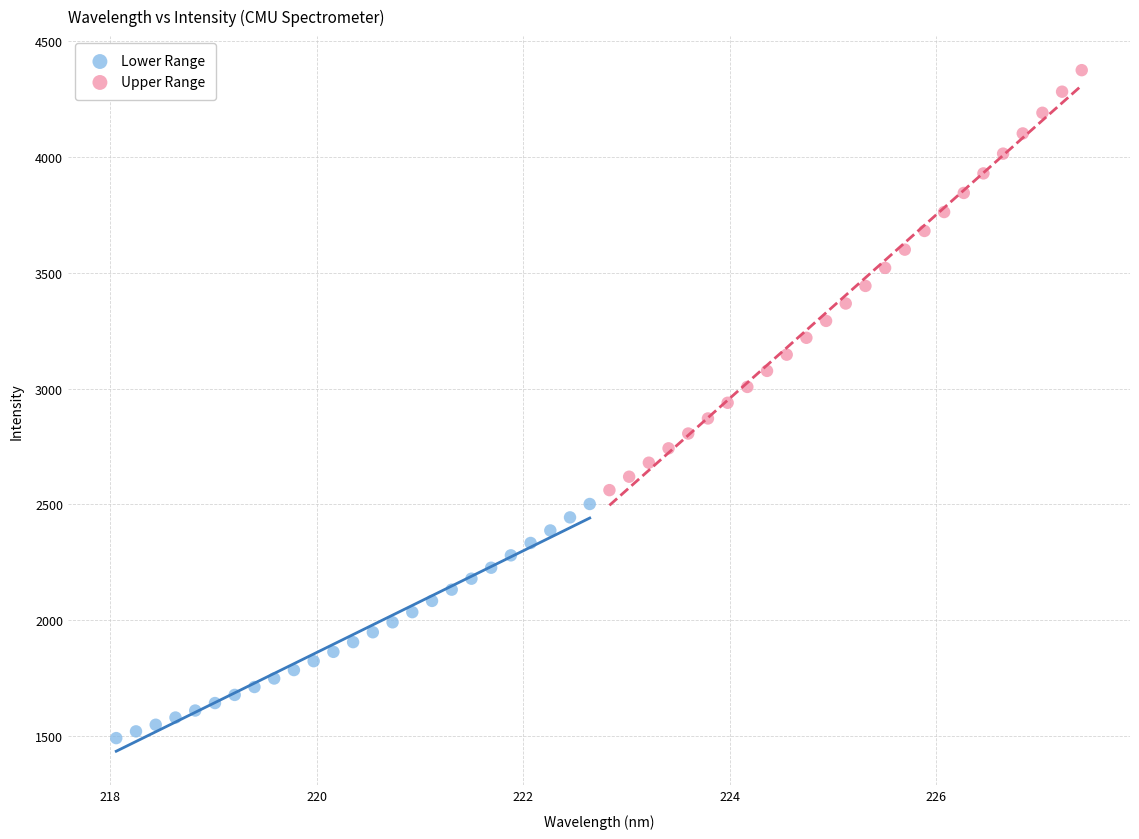

Which series has the widest spread of Y values?

Upper Range